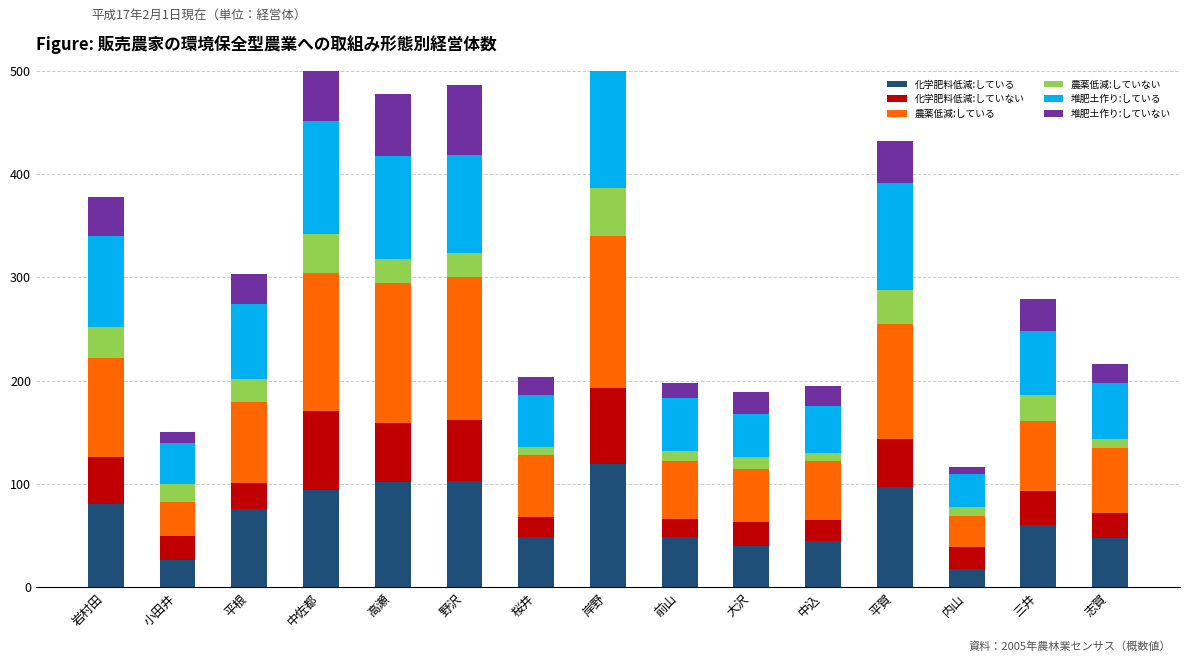

Rank the series at 高瀬 from highest to lowest value.

農薬低減:している, 化学肥料低減:している, 堆肥土作り:している, 堆肥土作り:していない, 化学肥料低減:していない, 農薬低減:していない